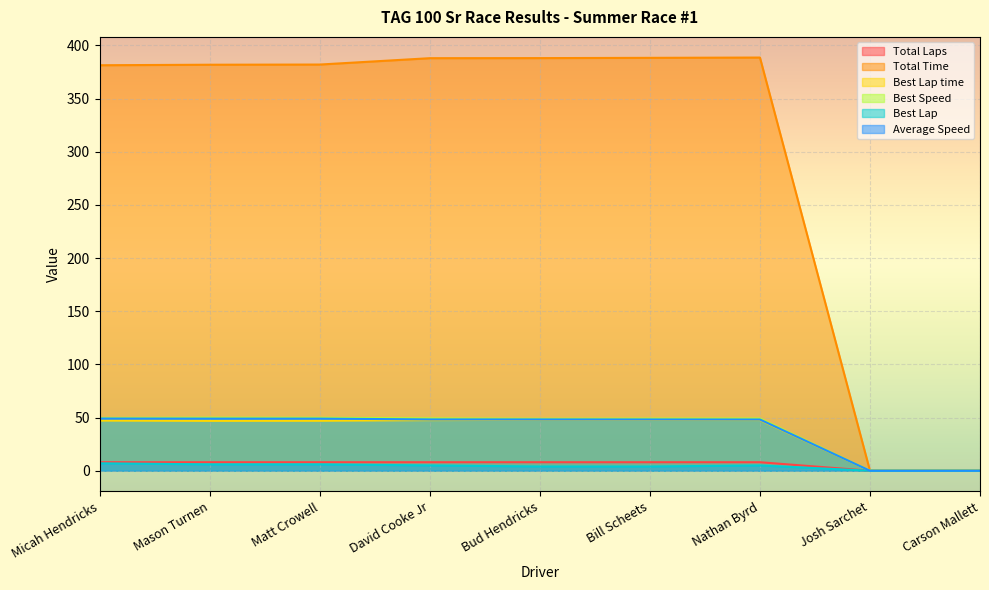

Rank the series by their maximum value, from lowest to highest.

Best Lap, Total Laps, Best Lap time, Average Speed, Best Speed, Total Time